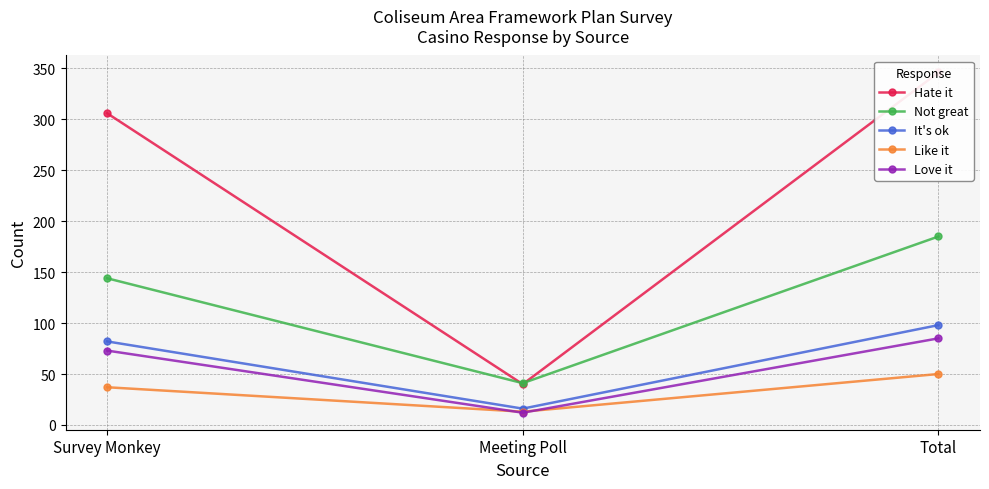

The value of It's ok at Total is 131. True or false?

False